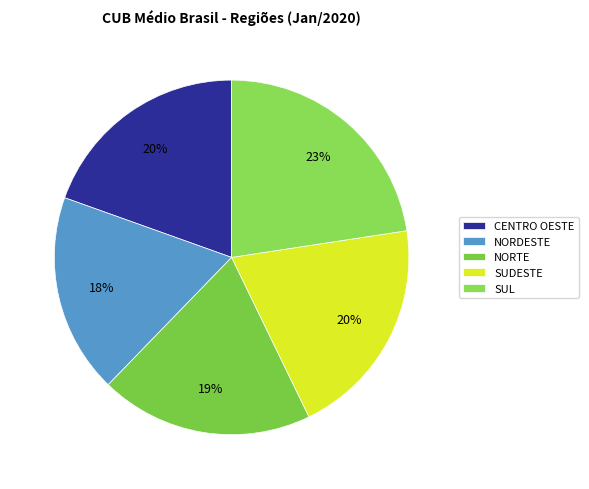

Is it true that NORTE is 26% of the pie?

False